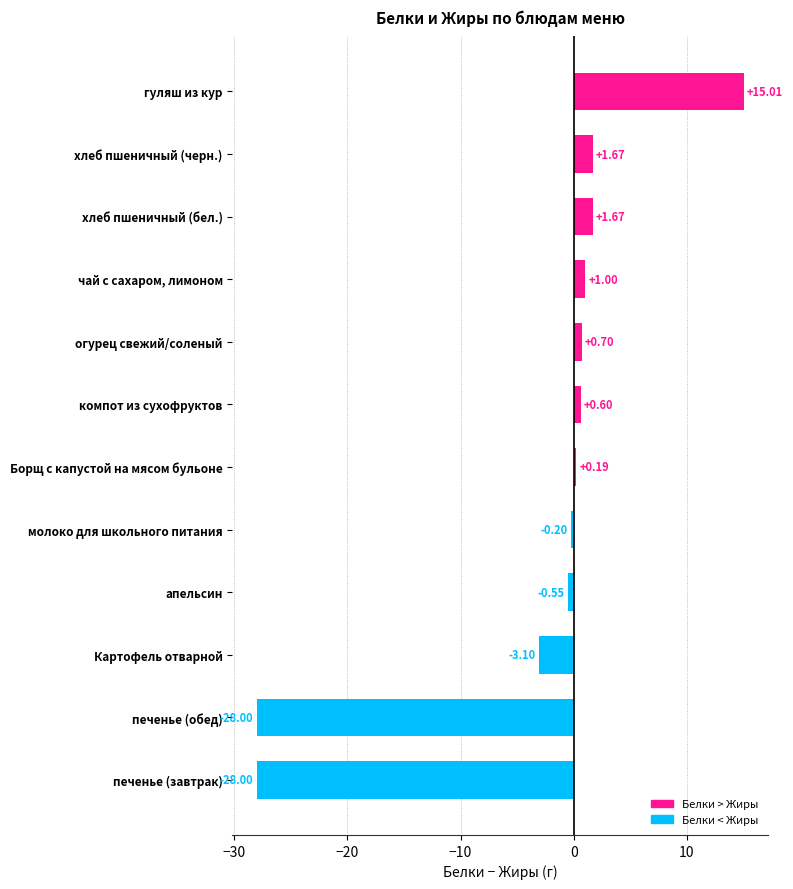

What is the difference between the maximum and second lowest values?

43.0